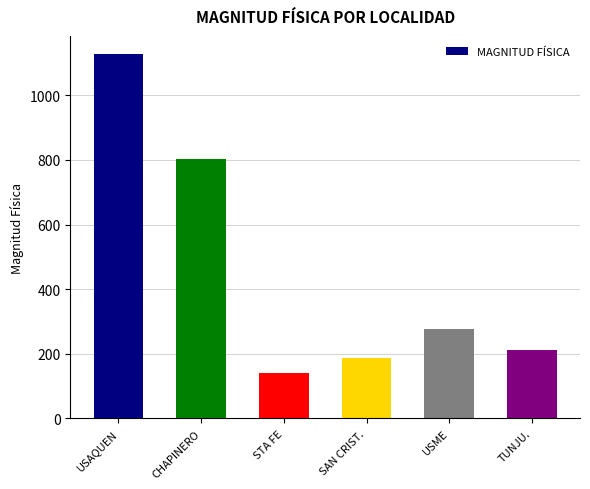

What is the label of the 6th bar from the right?

USAQUEN